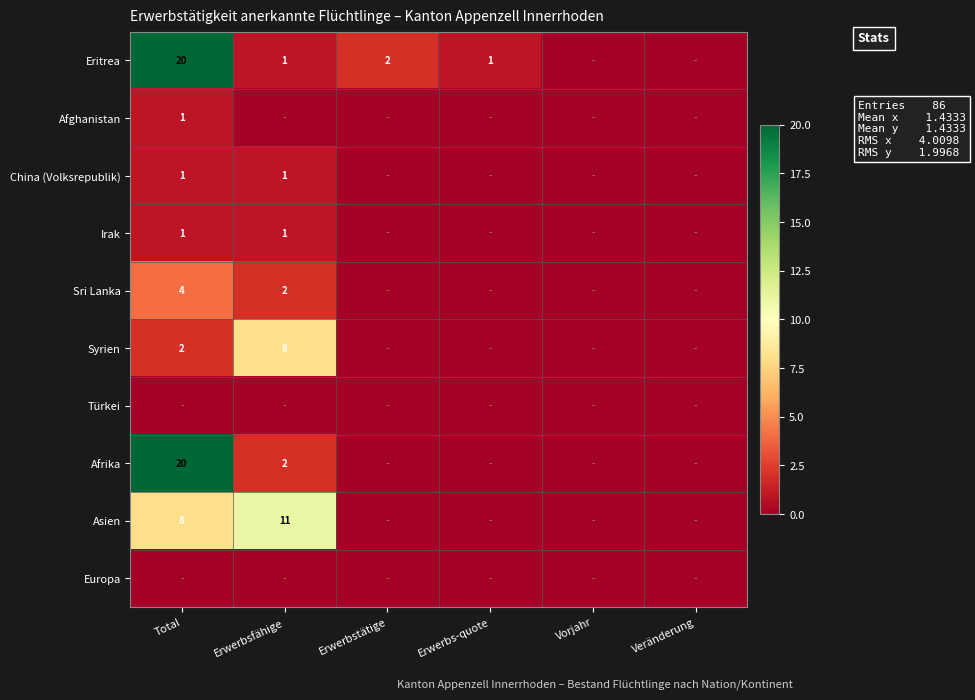

True or false: Eritrea has a value of 0 at Erwerbsfähige.

False